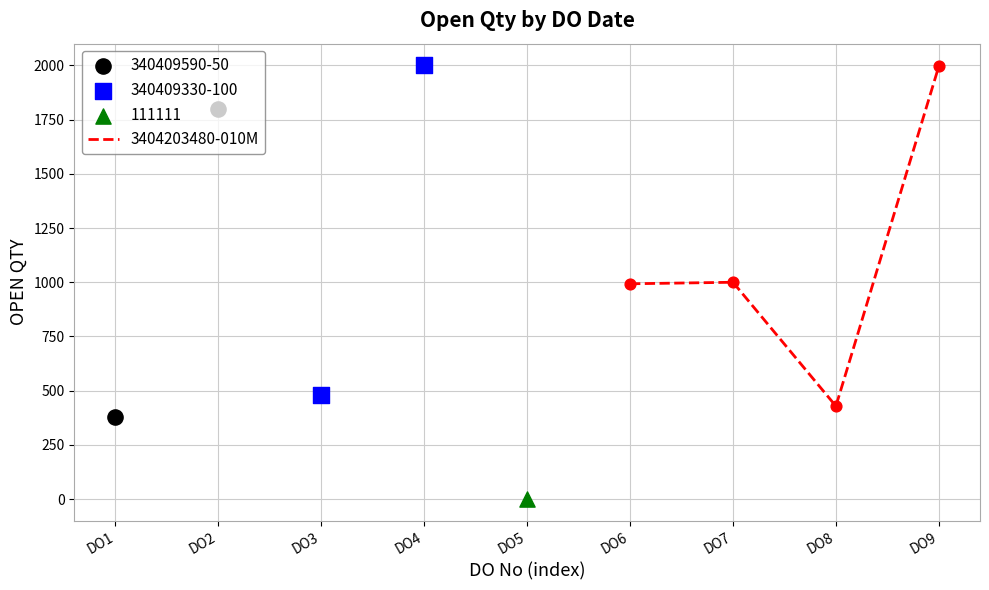

At which category does 3404203480-010M reach its first local peak?

DO7